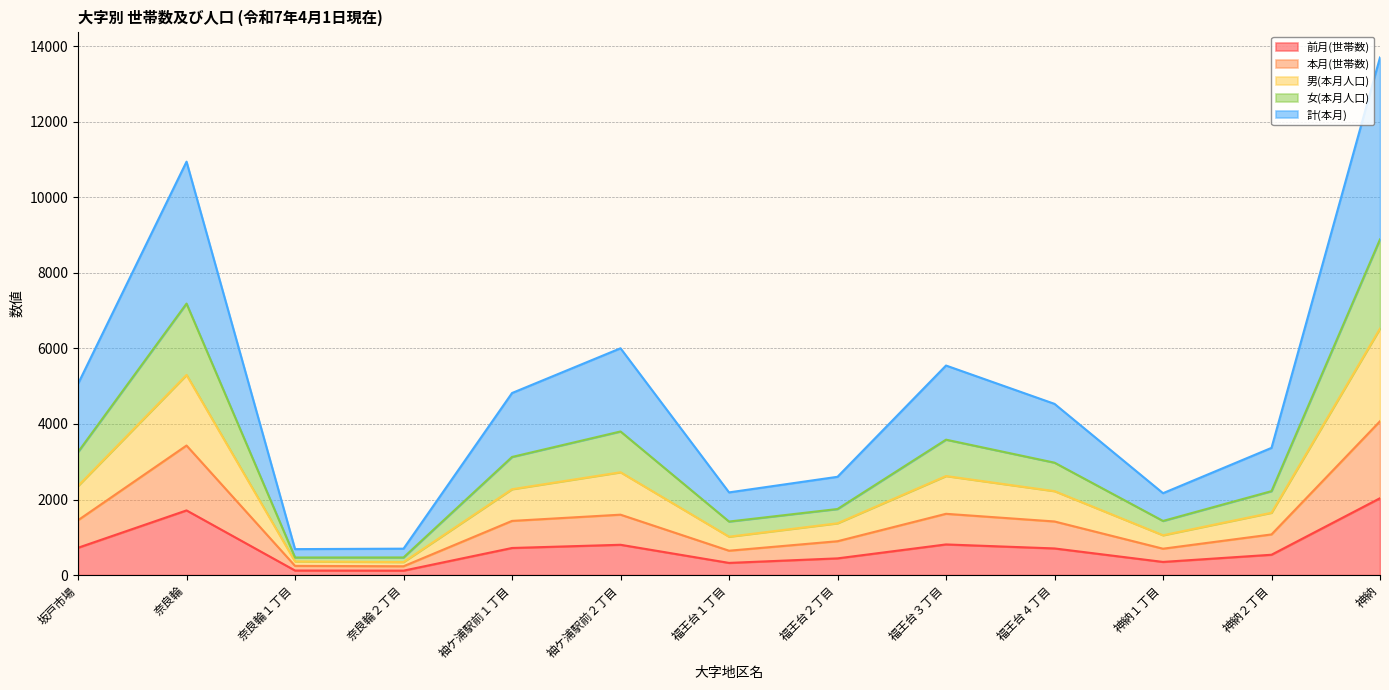

True or false: 女(本月人口) has a value of 852 at 福王台２丁目.

False